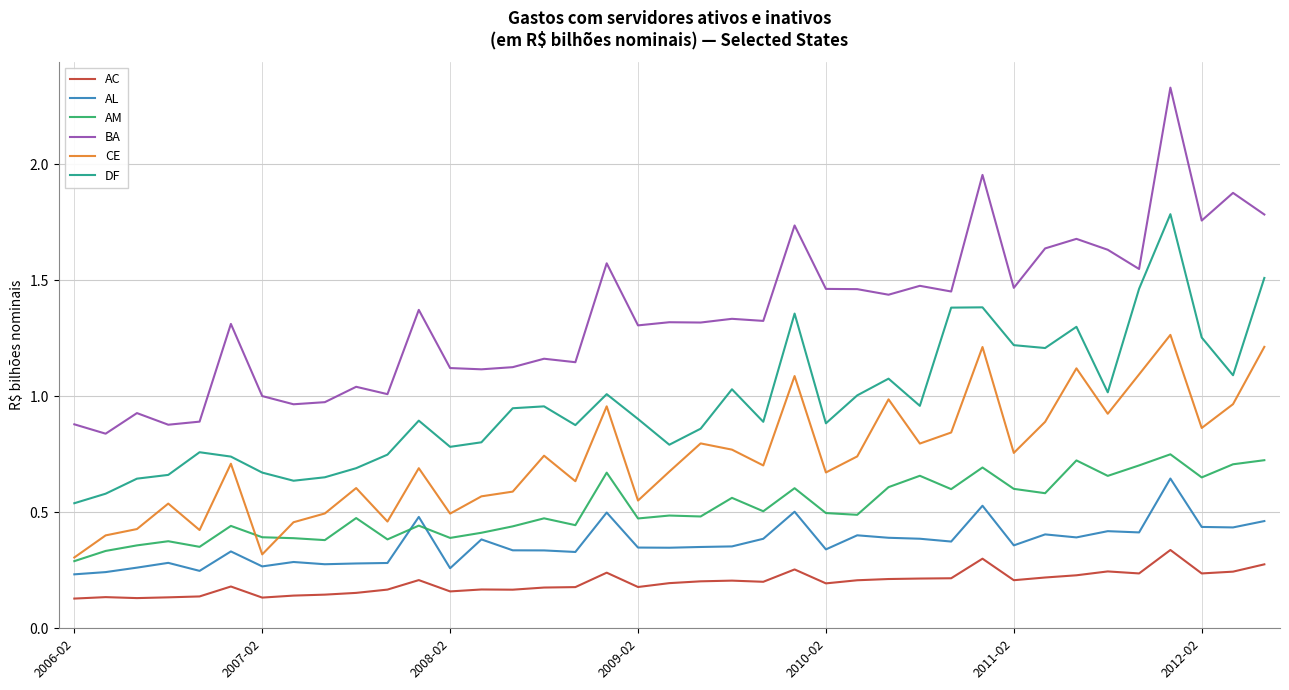

How many interior local peaks does the CE series have?

12